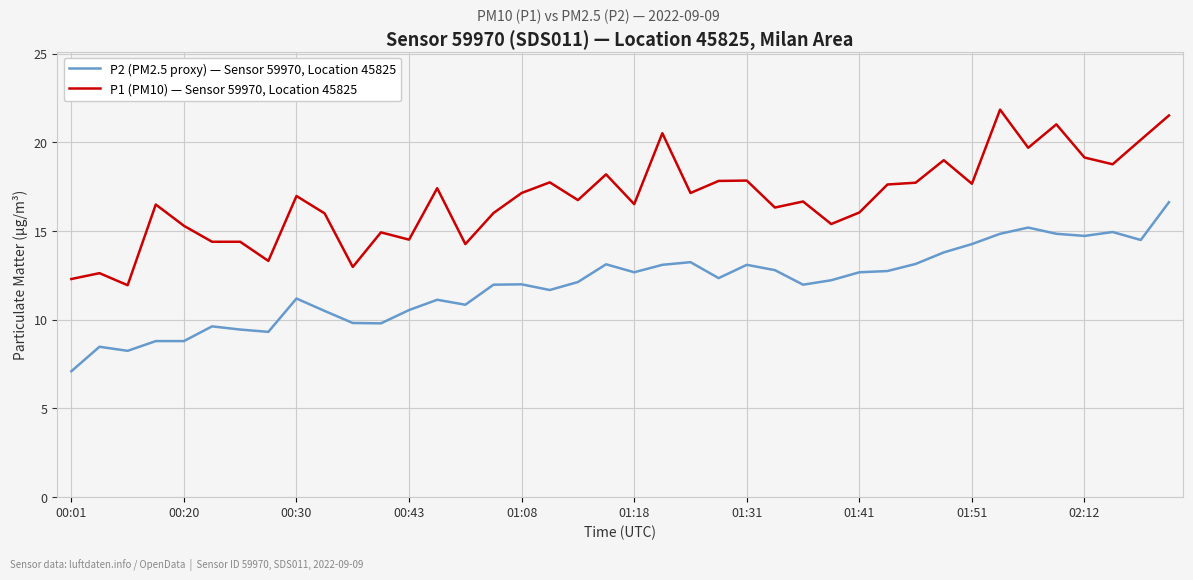

What is the average value of the P1 (PM10) — Sensor 59970, Location 45825 series?

16.8